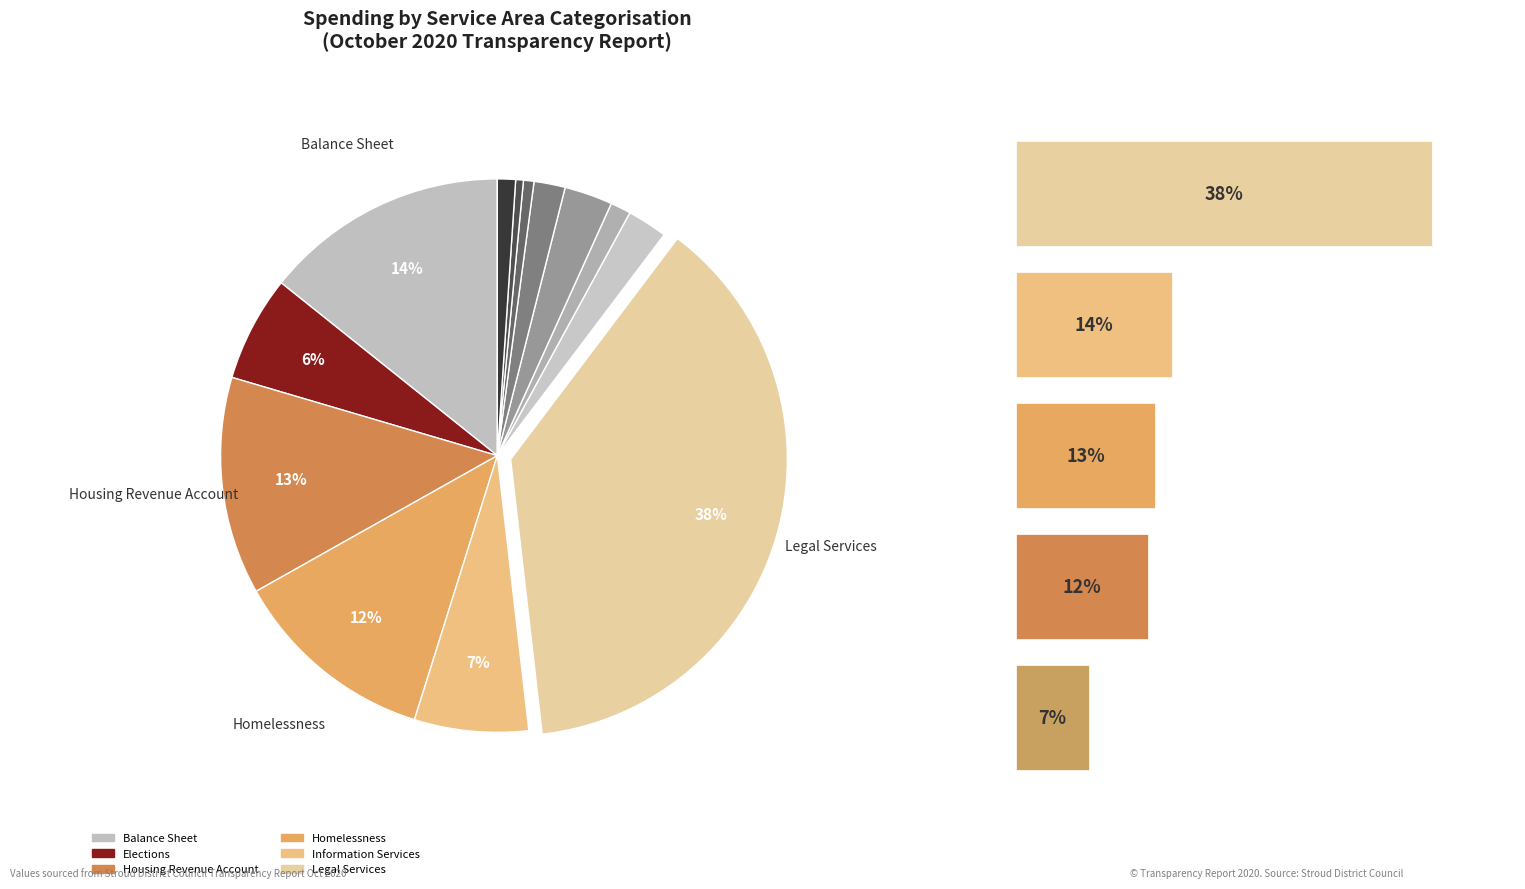

How many segments does this pie chart have?

13